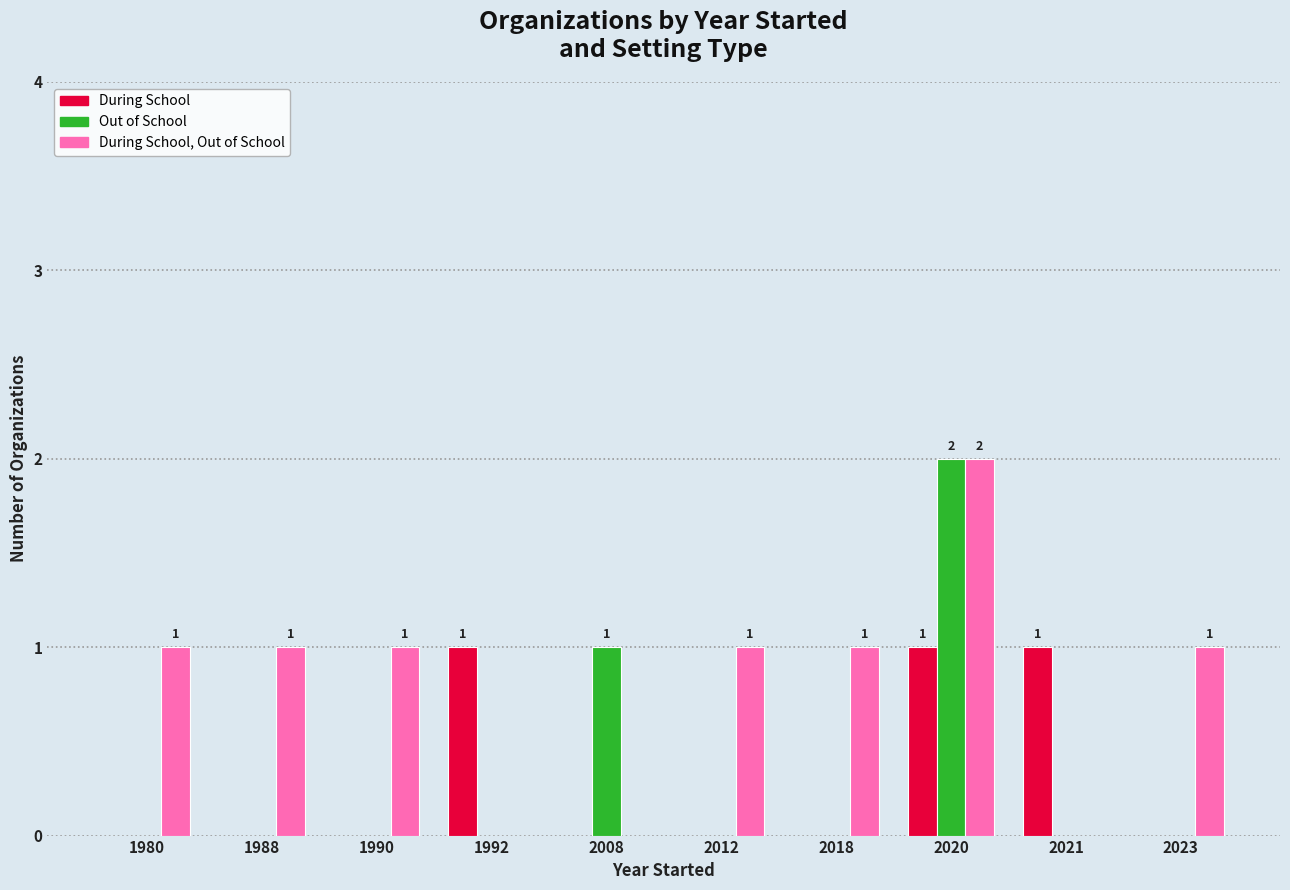

At which label is Out of School closest to 1?

2008